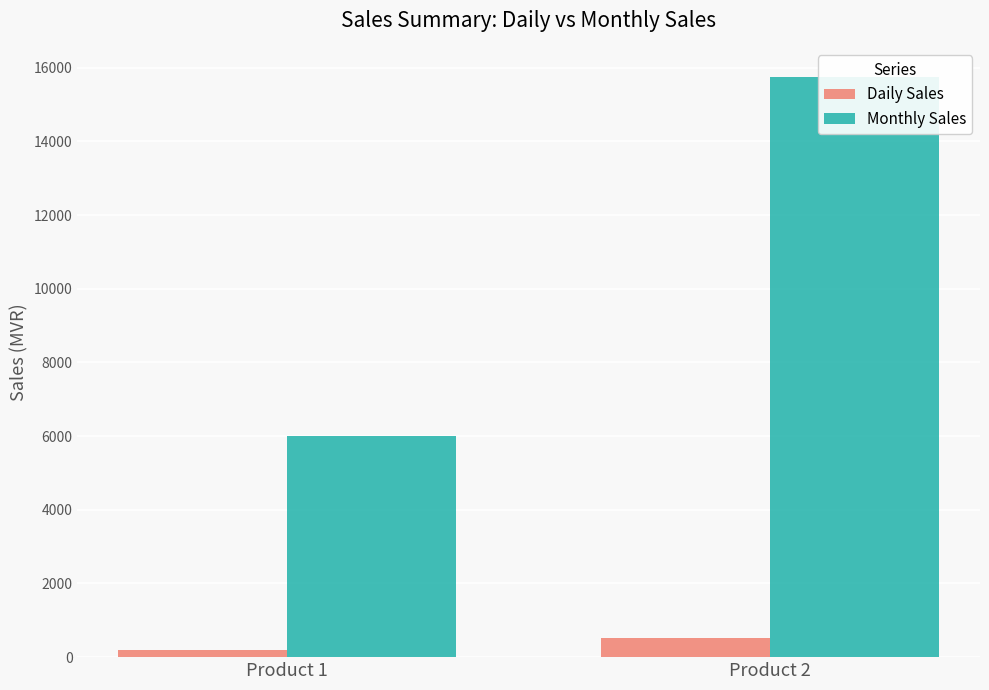

True or false: Monthly Sales has a value of 25112 at Product 2.

False